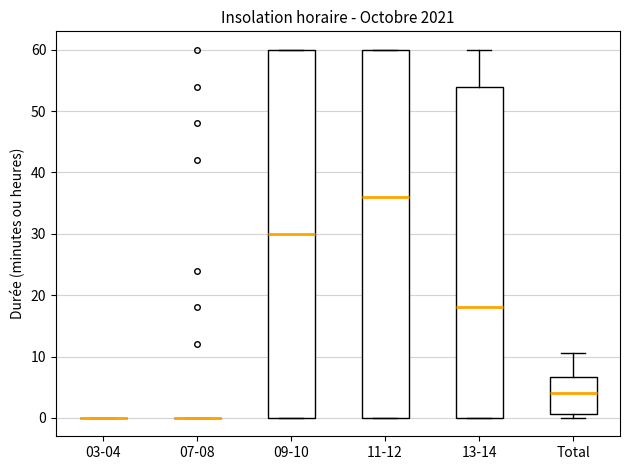

Reading left to right, read every box against the y-axis: the position of its median line, the range the box covers, and the ends of its whiskers. The values are not printed on the chart, so give them approximately, as read against the axis.

03-04: box collapsed to a line at 0, whiskers 0 to 0
07-08: box collapsed to a line at 0, whiskers 0 to 0
09-10: median 30, box 0 to 60, whiskers 0 to 60
11-12: median 36, box 0 to 60, whiskers 0 to 60
13-14: median 18, box 0 to 54, whiskers 0 to 60
Total: median 4, box 1 to 7, whiskers 0 to 11